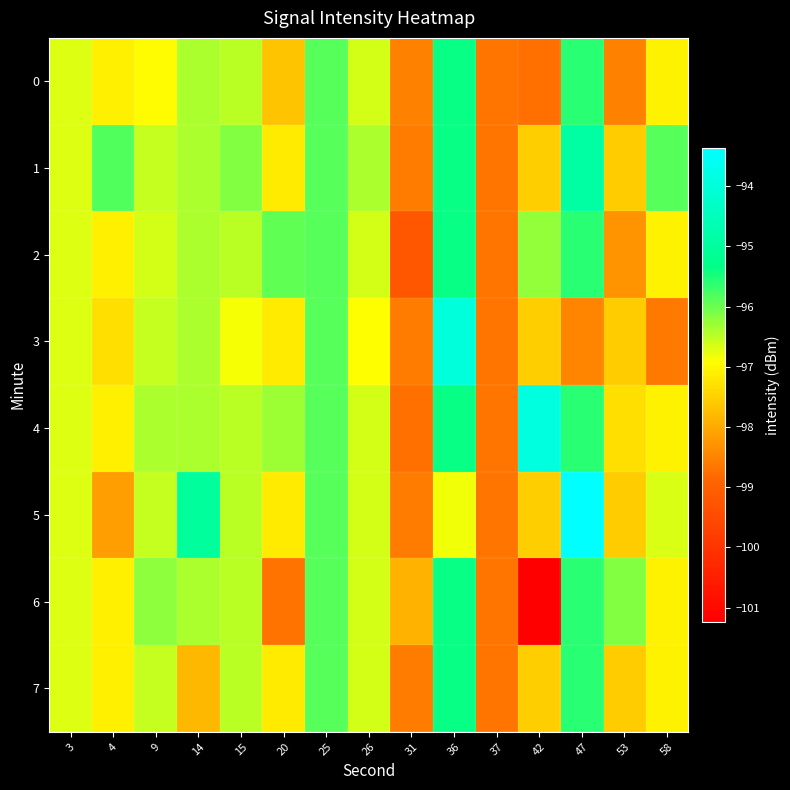

Between 15 and 58, which series saw the biggest shift?

row_3